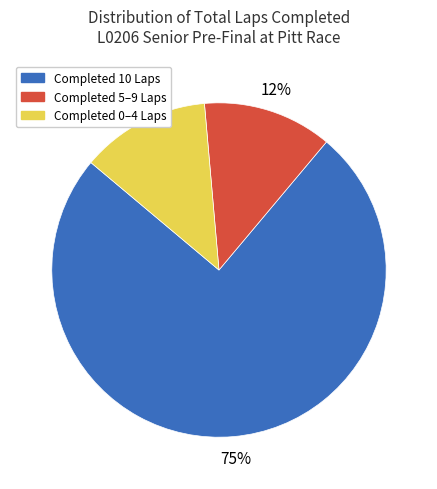

How many slices are in this pie chart?

3